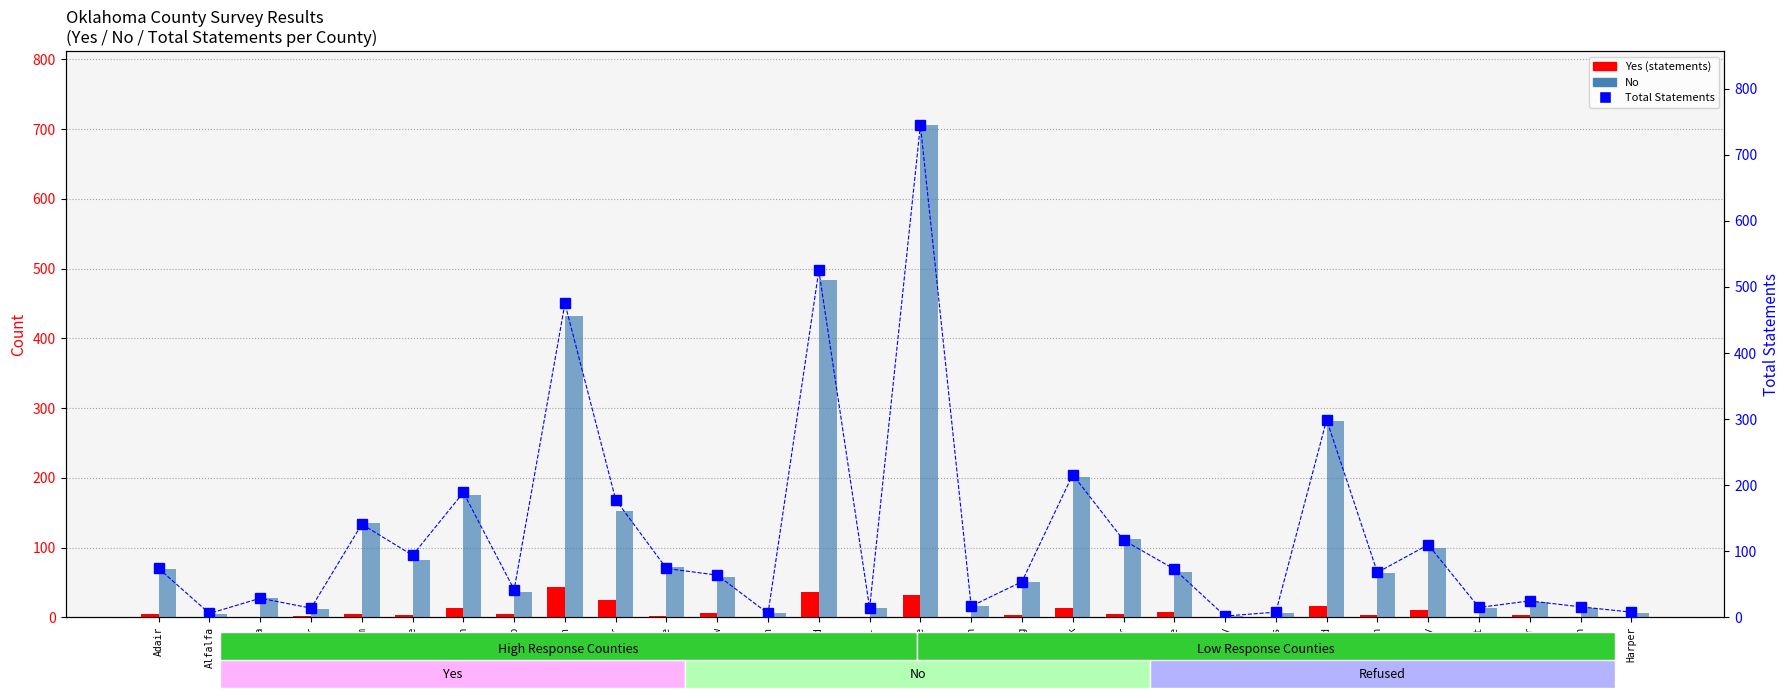

Which series has the widest spread of values?

Total Statements